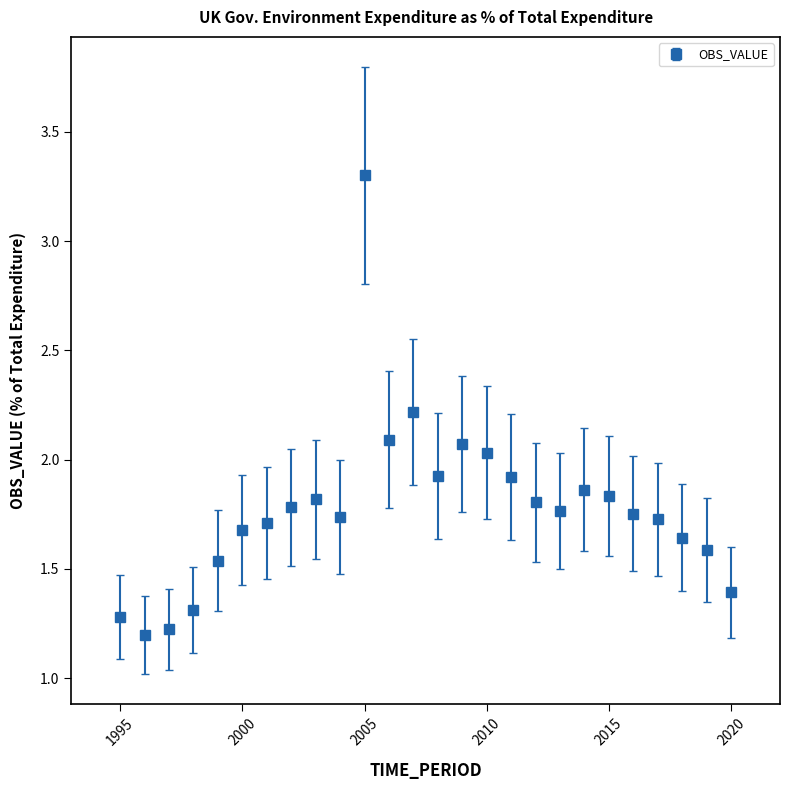

What is the minimum value shown in the chart?

1.2